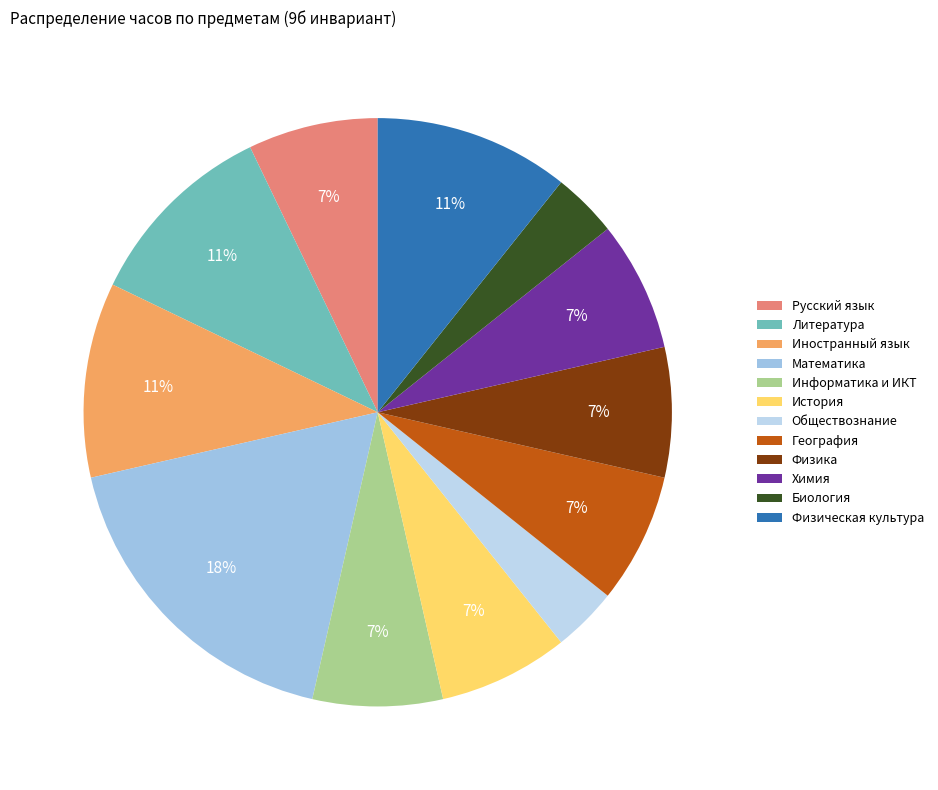

Is Биология the majority of the pie?

No